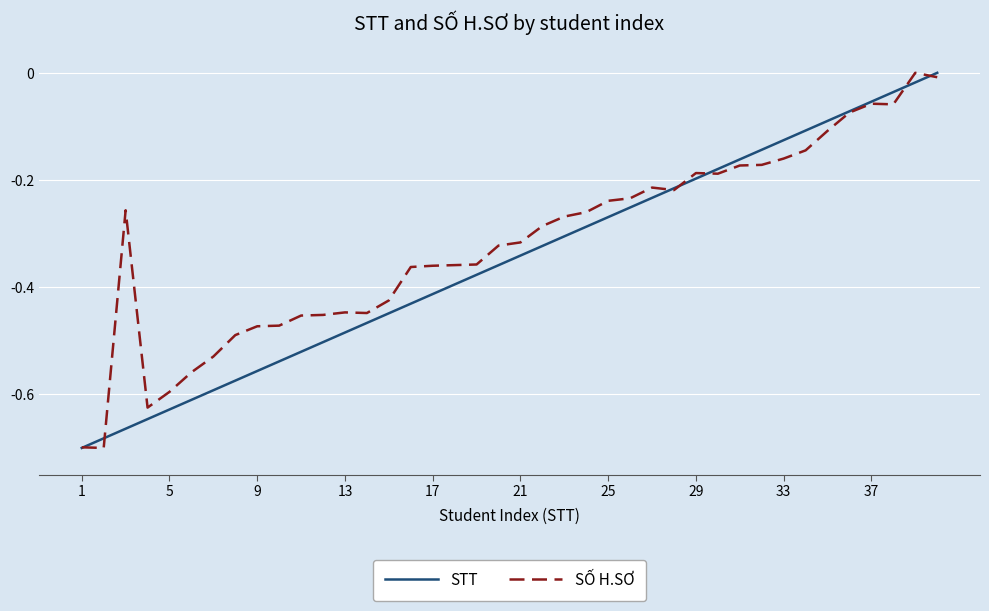

What are all the series names shown in the legend?

STT, SỐ H.SƠ